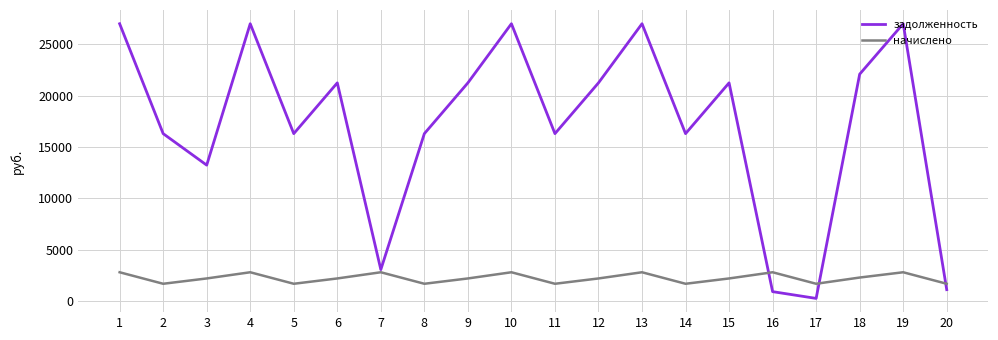

How many values in the начислено series are below 2224?

7